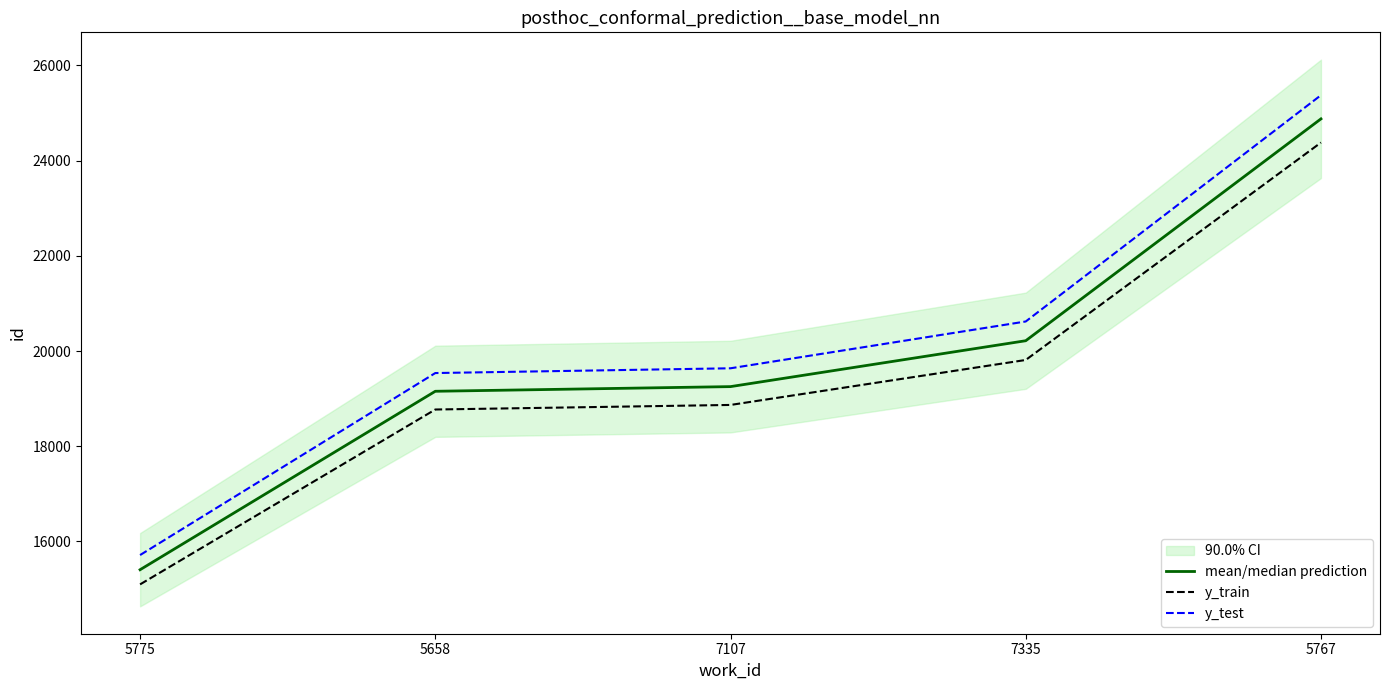

Which series changed the most between 7107 and 5767?

y_test